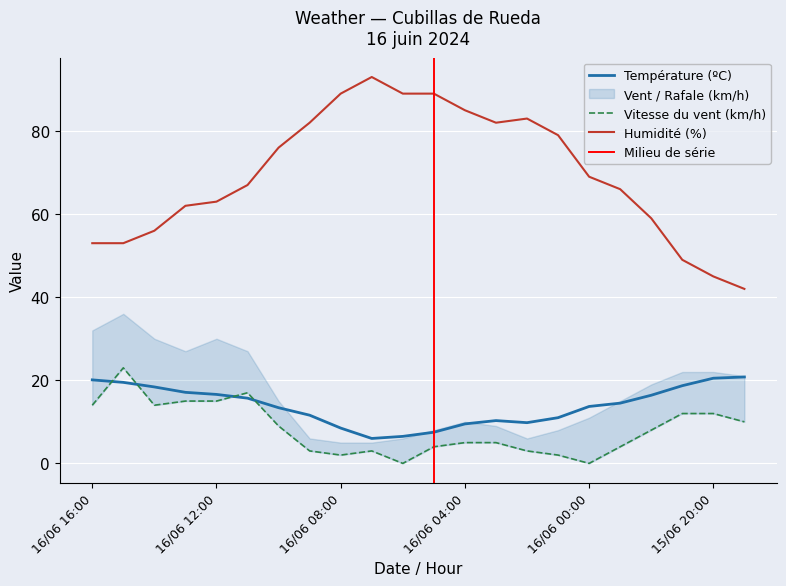

True or false: Humidité (%) has a value of 62.0 at 16/06 13:00.

True